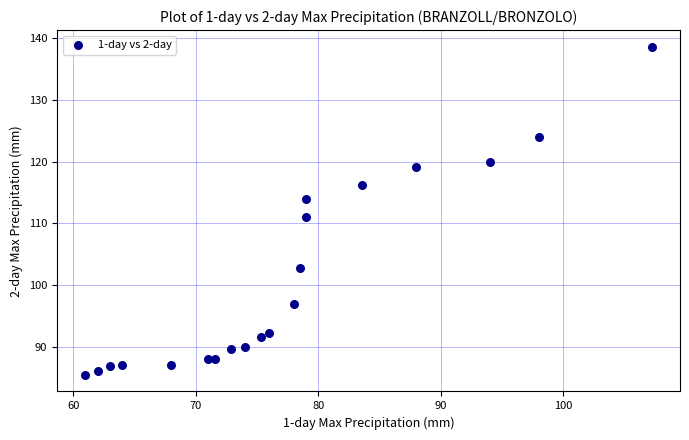

What is the range of X values (max minus min)?

46.2